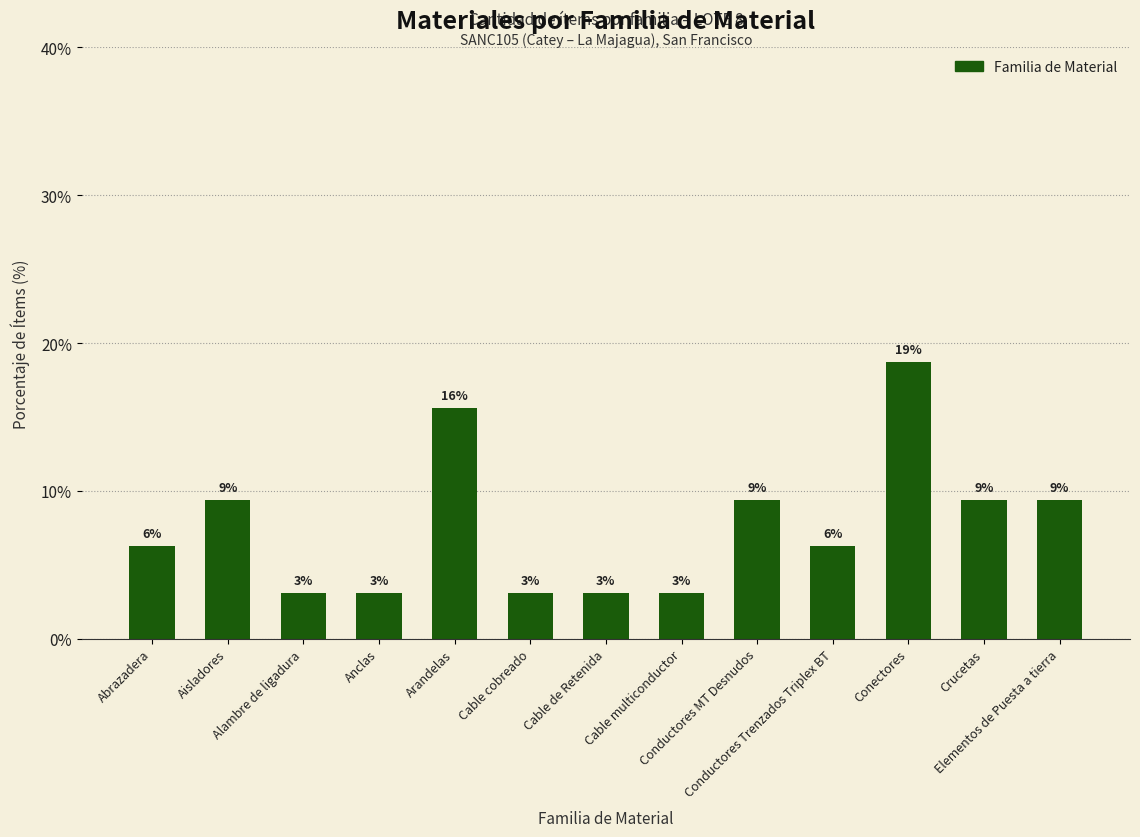

How many bars are there in total?

13